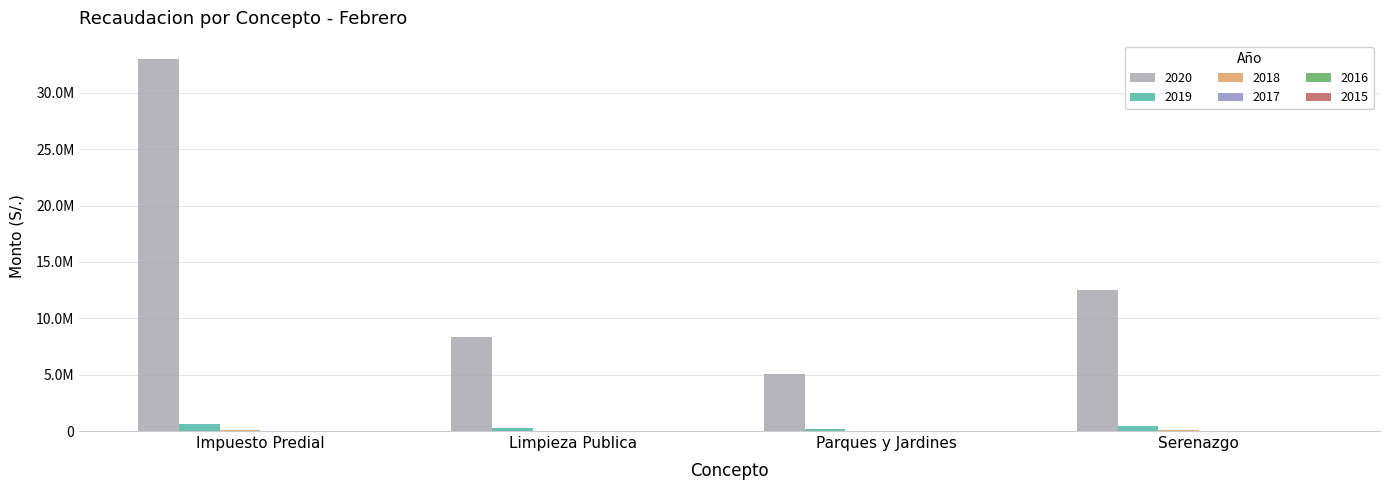

Does the chart contain stacked bars?

No